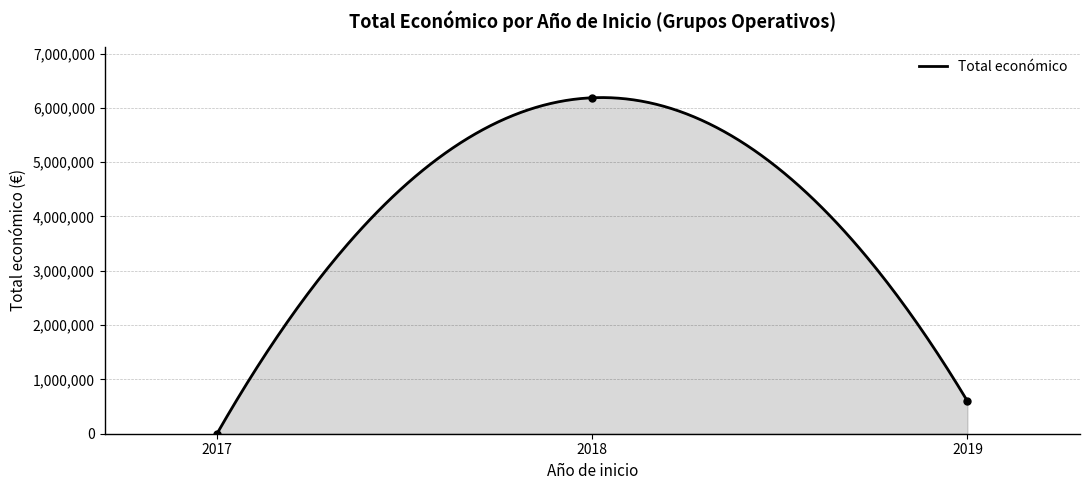

What is the highest value of the Total económico series?

6190100.1